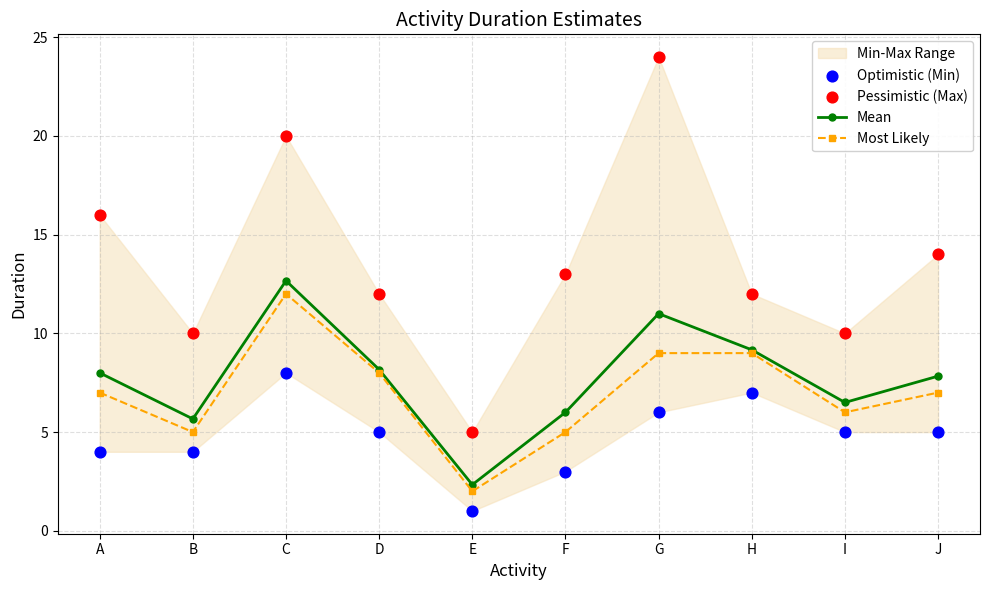

What is the total value across all series at H?

37.2